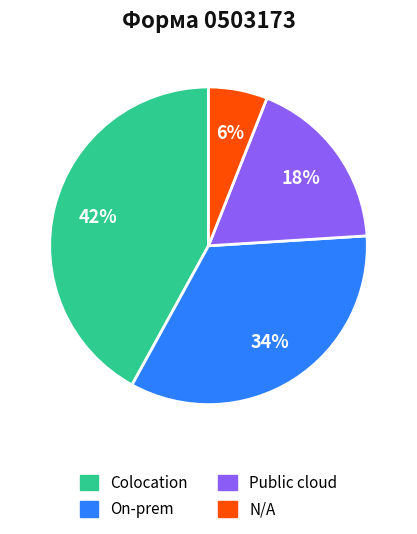

To the nearest percent, what portion does Public cloud represent?

18%